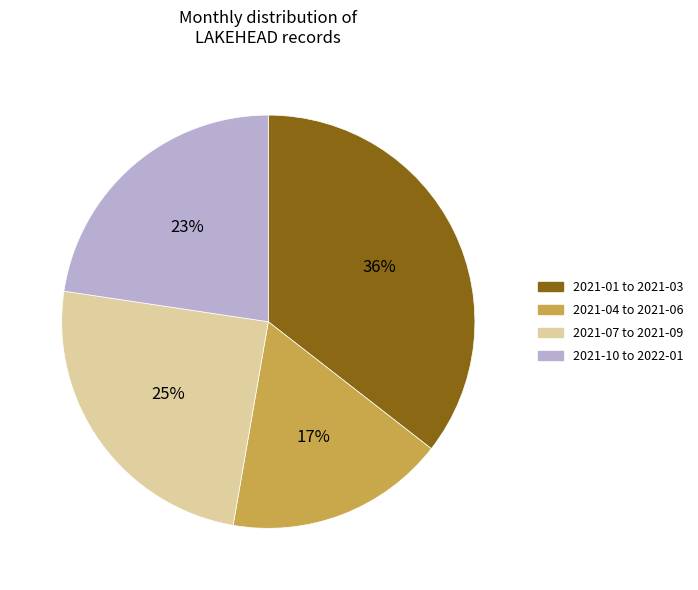

To the nearest percent, what portion does 2021-07 to 2021-09 represent?

25%